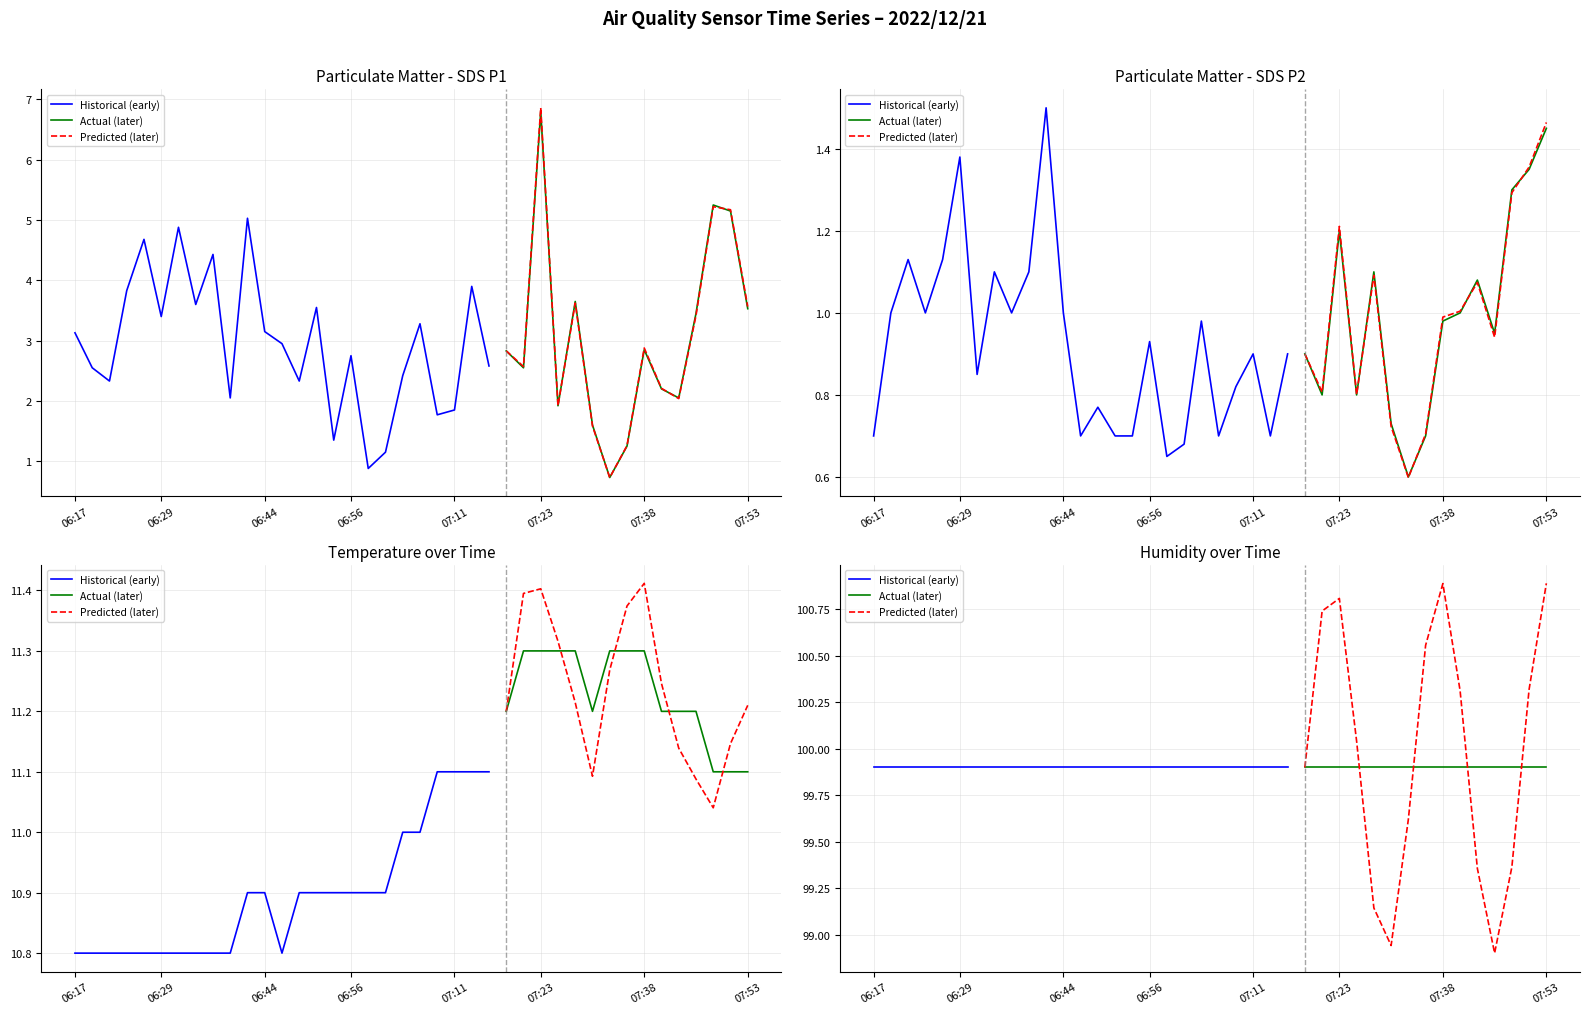

Reading right to left, what are all the values shown in this chart?

Temp: 07:53=11.1	07:50=11.1	07:48=11.1	07:46=11.2	07:43=11.2	07:41=11.2	07:38=11.3	07:36=11.3	07:33=11.3	07:31=11.2	07:28=11.3	07:26=11.3	07:23=11.3	07:21=11.3	07:18=11.2	07:16=11.1	07:13=11.1	07:11=11.1	07:08=11.1	07:06=11.0	07:04=11.0	07:01=10.9	06:59=10.9	06:56=10.9	06:54=10.9	06:51=10.9	06:49=10.9	06:46=10.8	06:44=10.9	06:41=10.9	06:39=10.8	06:37=10.8	06:34=10.8	06:32=10.8	06:29=10.8	06:27=10.8	06:24=10.8	06:22=10.8	06:19=10.8	06:17=10.8
Humidity: 07:53=99.9	07:50=99.9	07:48=99.9	07:46=99.9	07:43=99.9	07:41=99.9	07:38=99.9	07:36=99.9	07:33=99.9	07:31=99.9	07:28=99.9	07:26=99.9	07:23=99.9	07:21=99.9	07:18=99.9	07:16=99.9	07:13=99.9	07:11=99.9	07:08=99.9	07:06=99.9	07:04=99.9	07:01=99.9	06:59=99.9	06:56=99.9	06:54=99.9	06:51=99.9	06:49=99.9	06:46=99.9	06:44=99.9	06:41=99.9	06:39=99.9	06:37=99.9	06:34=99.9	06:32=99.9	06:29=99.9	06:27=99.9	06:24=99.9	06:22=99.9	06:19=99.9	06:17=99.9
SDS_P1: 07:53=3.5	07:50=5.2	07:48=5.2	07:46=3.5	07:43=2.0	07:41=2.2	07:38=2.9	07:36=1.2	07:33=0.7	07:31=1.6	07:28=3.6	07:26=1.9	07:23=6.8	07:21=2.5	07:18=2.8	07:16=2.6	07:13=3.9	07:11=1.9	07:08=1.8	07:06=3.3	07:04=2.4	07:01=1.1	06:59=0.9	06:56=2.8	06:54=1.4	06:51=3.5	06:49=2.3	06:46=3.0	06:44=3.1	06:41=5.0	06:39=2.0	06:37=4.4	06:34=3.6	06:32=4.9	06:29=3.4	06:27=4.7	06:24=3.8	06:22=2.3	06:19=2.5	06:17=3.1
SDS_P2: 07:53=1.4	07:50=1.4	07:48=1.3	07:46=0.9	07:43=1.1	07:41=1.0	07:38=1.0	07:36=0.7	07:33=0.6	07:31=0.7	07:28=1.1	07:26=0.8	07:23=1.2	07:21=0.8	07:18=0.9	07:16=0.9	07:13=0.7	07:11=0.9	07:08=0.8	07:06=0.7	07:04=1.0	07:01=0.7	06:59=0.7	06:56=0.9	06:54=0.7	06:51=0.7	06:49=0.8	06:46=0.7	06:44=1.0	06:41=1.5	06:39=1.1	06:37=1.0	06:34=1.1	06:32=0.8	06:29=1.4	06:27=1.1	06:24=1.0	06:22=1.1	06:19=1.0	06:17=0.7